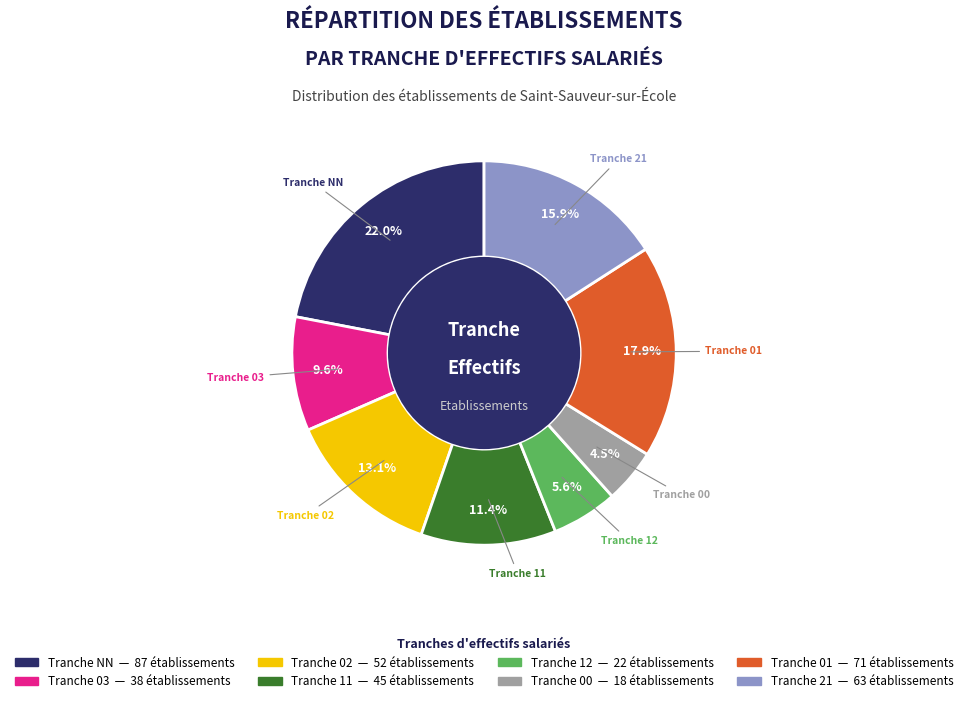

Does any single category account for the majority?

No